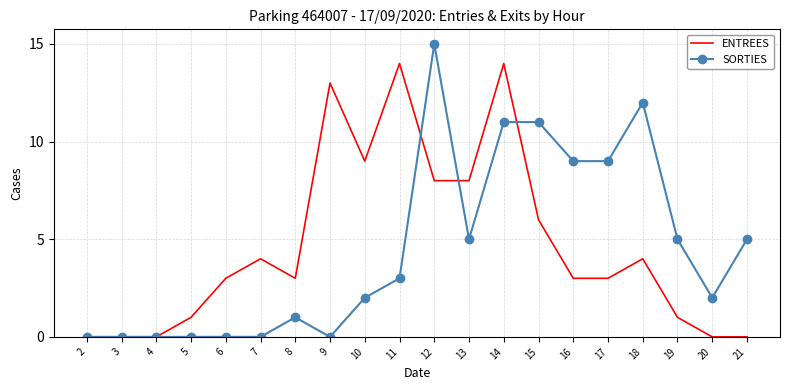

Which label corresponds to the largest value in the chart?

12